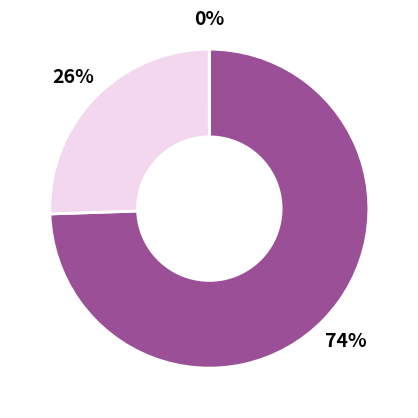

Is there a majority slice in this chart?

Yes